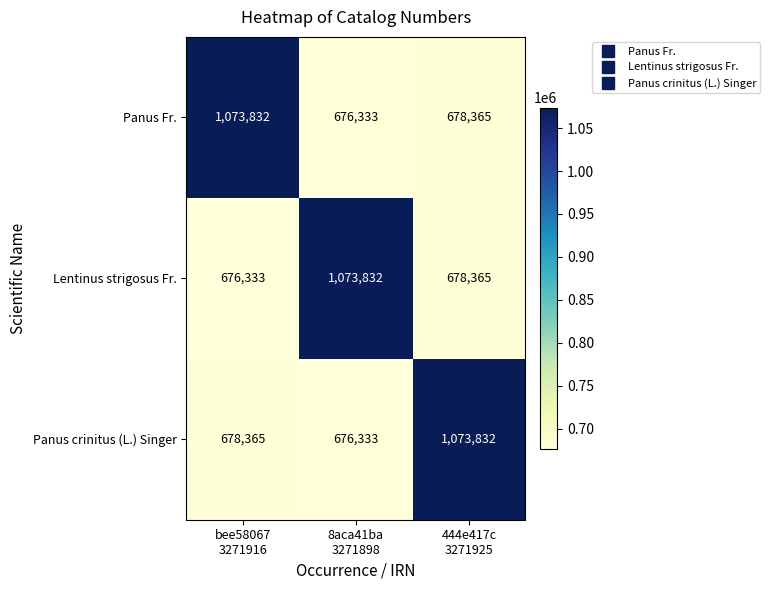

Reading left to right, list all the values displayed in this chart.

Panus Fr.: 1073832	676333	678365
Lentinus strigosus Fr.: 676333	1073832	678365
Panus crinitus (L.) Singer: 678365	676333	1073832